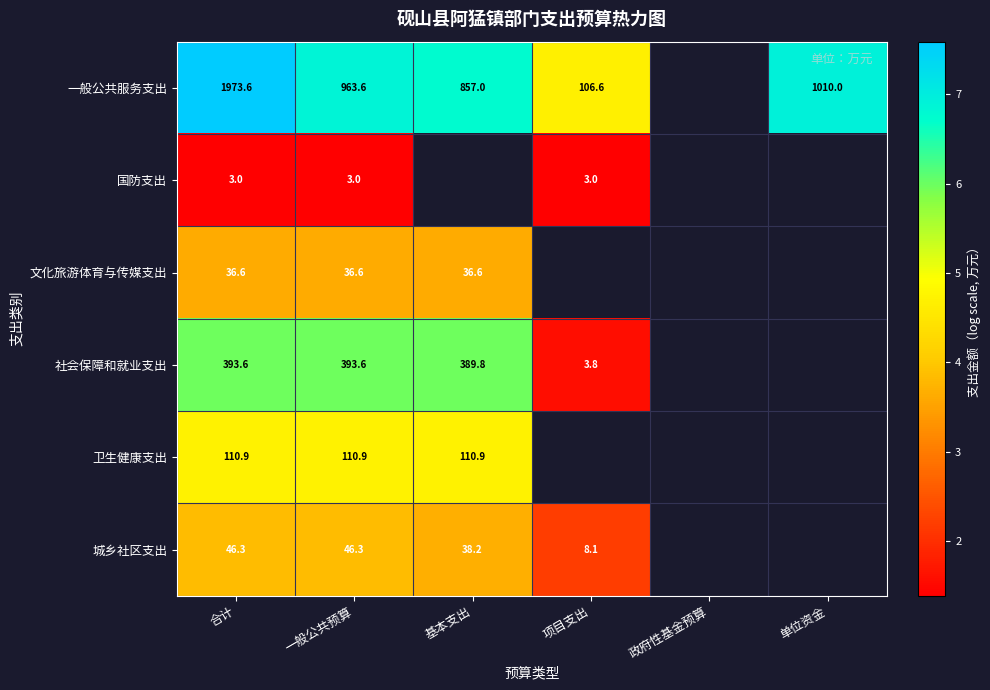

Is the value of 国防支出 at 项目支出 greater than the value of 城乡社区支出 at 项目支出?

No